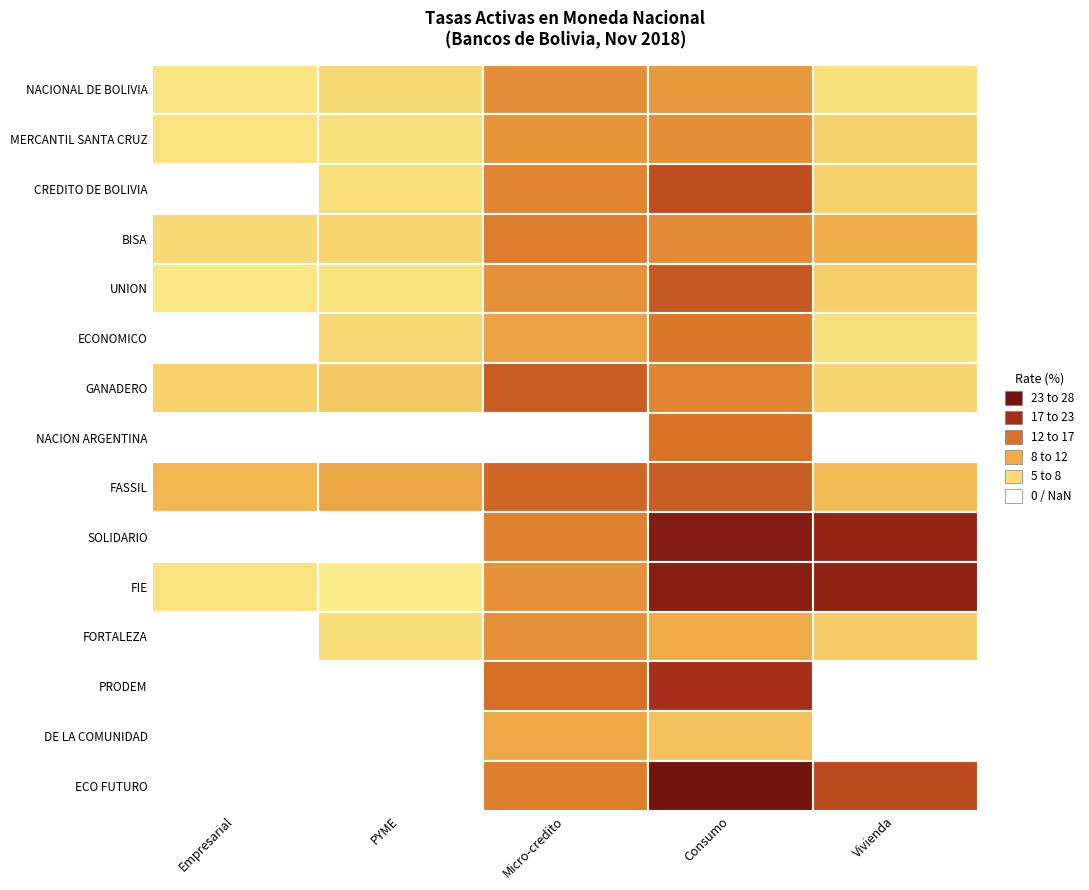

Is the value of PRODEM at Vivienda greater than the value of BISA at Vivienda?

No